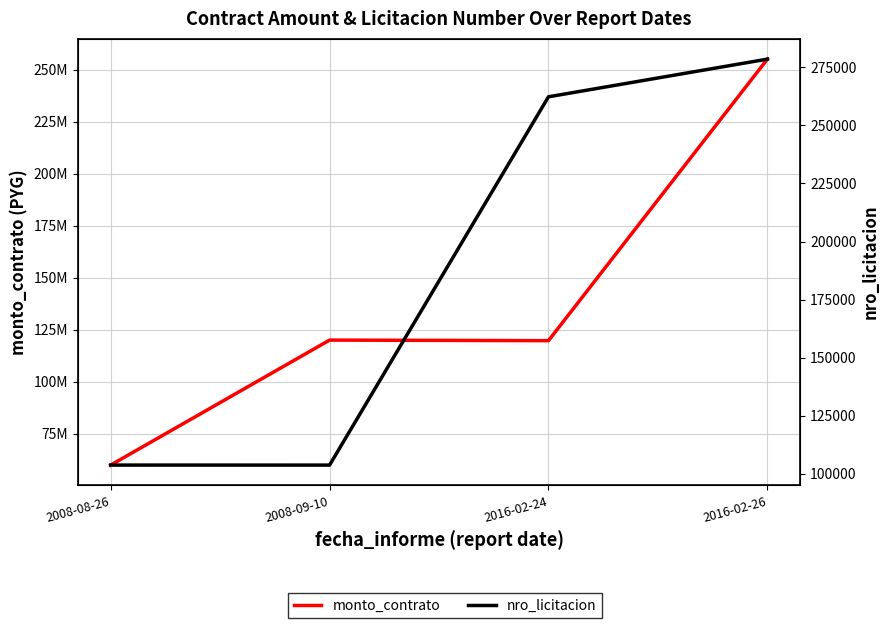

Rank the series by their average value, from lowest to highest.

nro_licitacion, monto_contrato